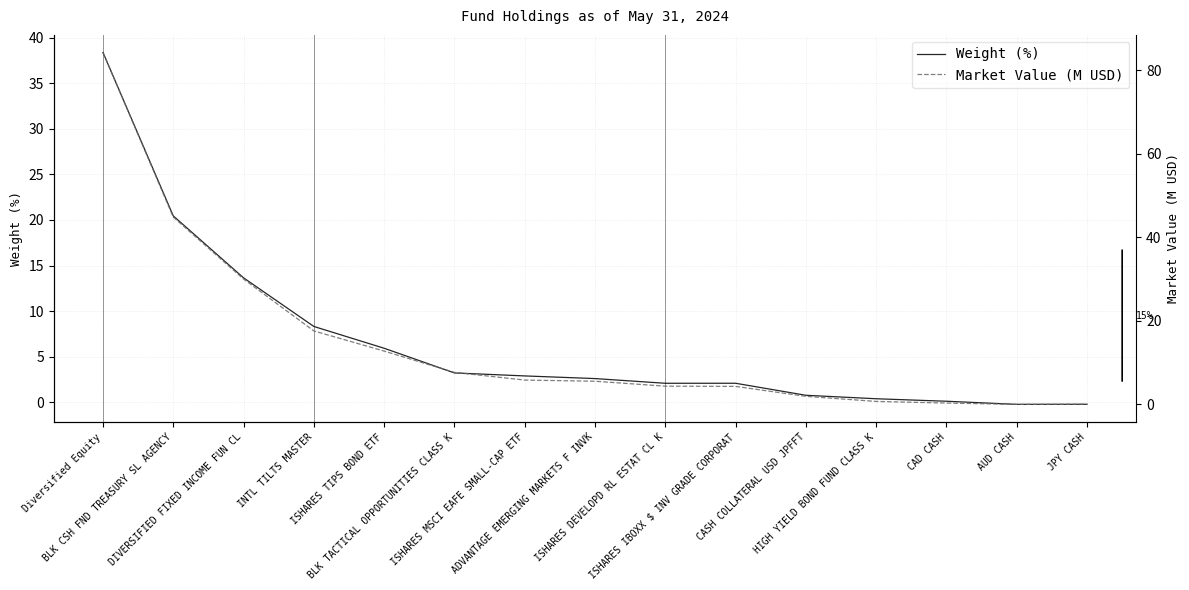

True or false: Market Value (M USD) and Weight (%) intersect in this chart.

False